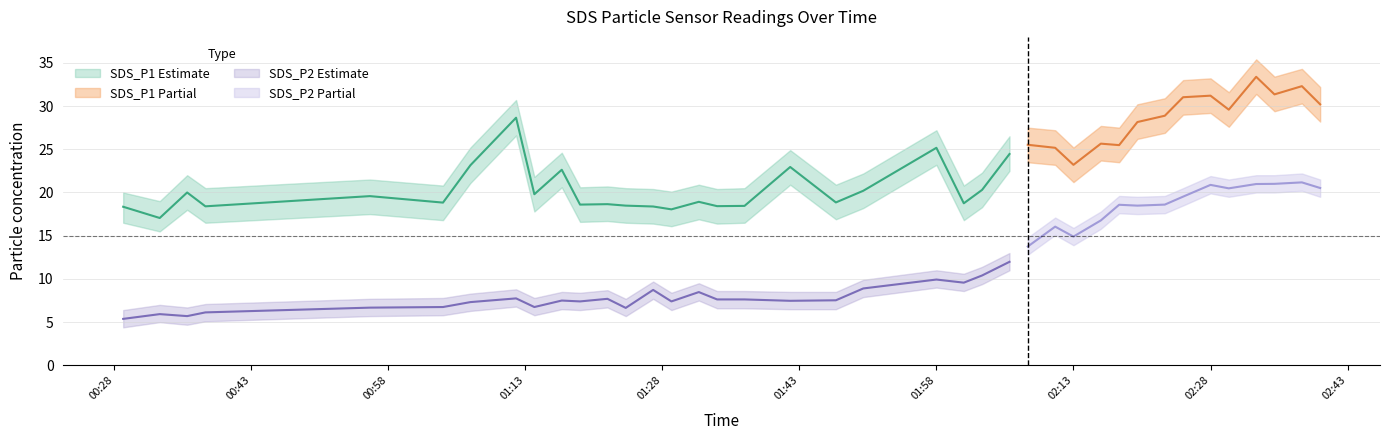

Which series has the largest total across all categories?

SDS_P1